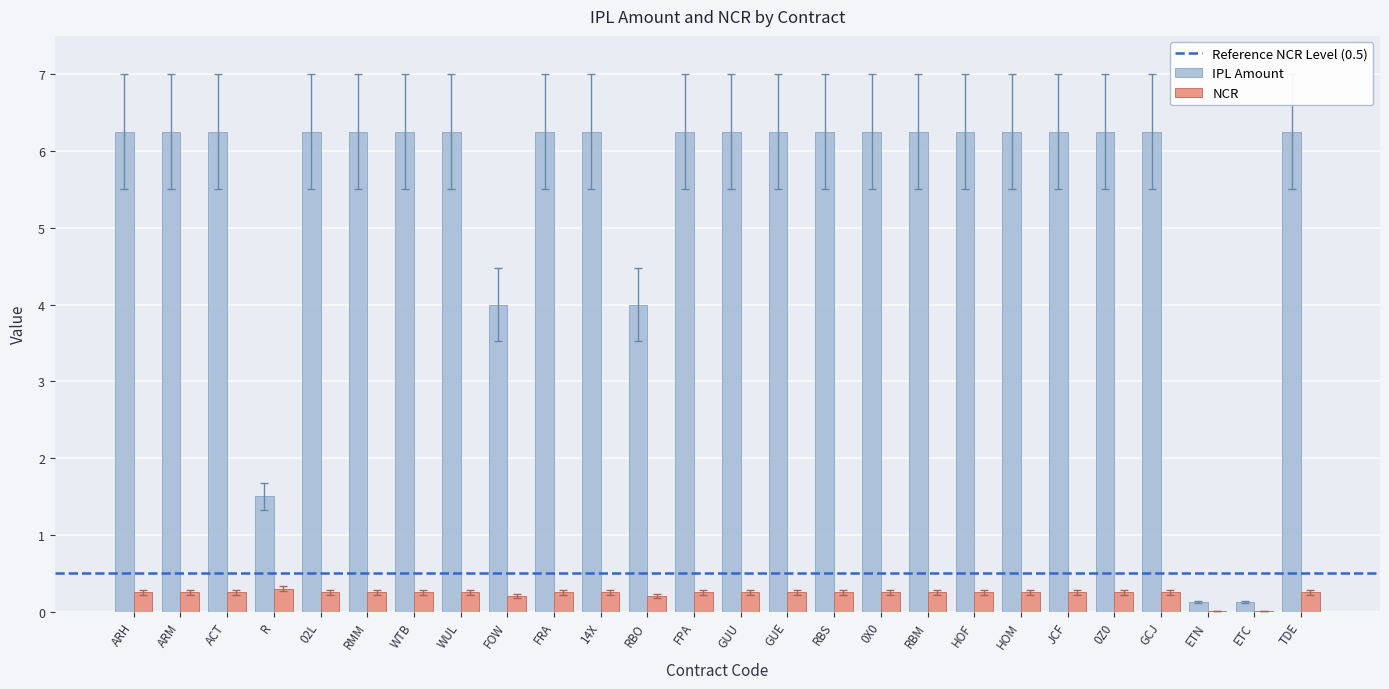

Which series has the largest range (max minus min)?

IPL Amount